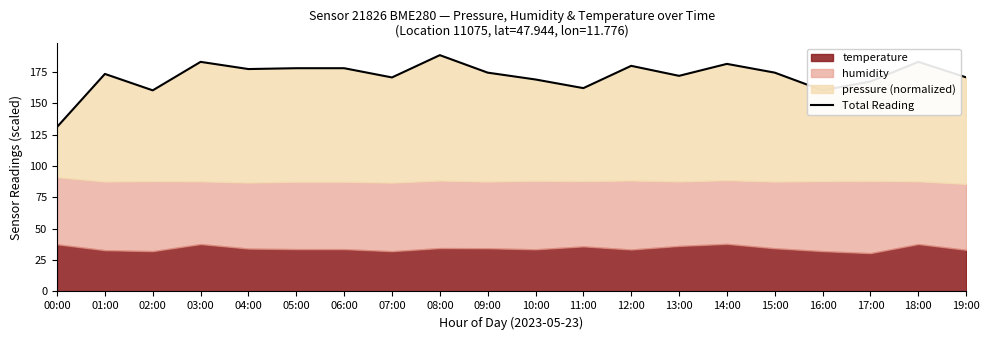

What is the average value?

171.8